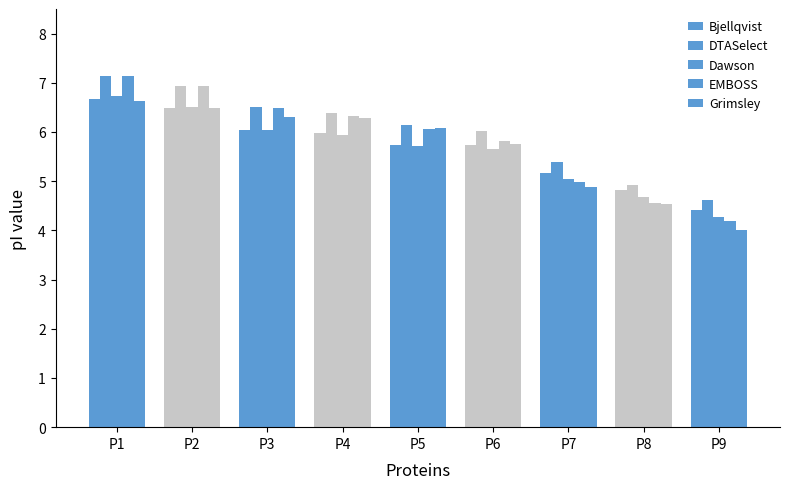

Rank the categories by Grimsley value from lowest to highest.

P9, P8, P7, P6, P5, P4, P3, P2, P1